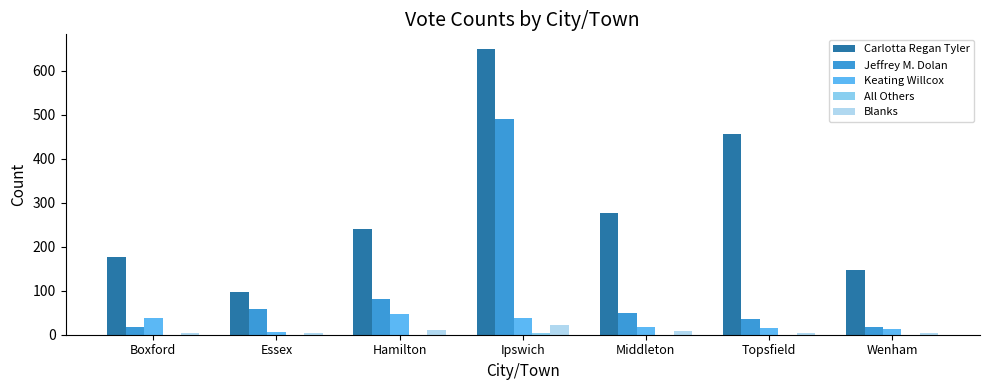

Which series has the largest total across all categories?

Carlotta Regan Tyler